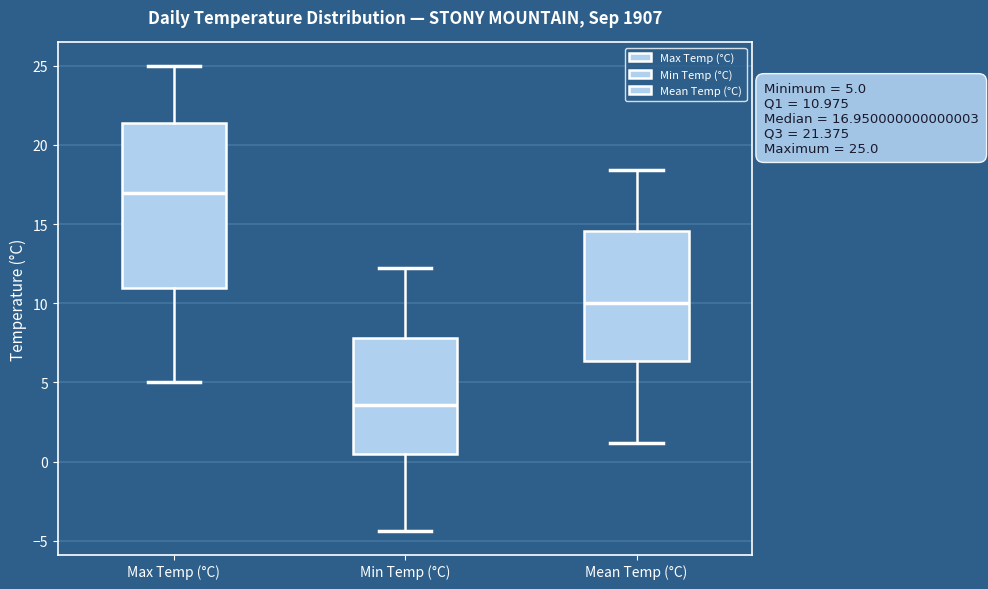

Comparing the boxes themselves (not the whiskers), which one is the tallest?

Max Temp (°C)